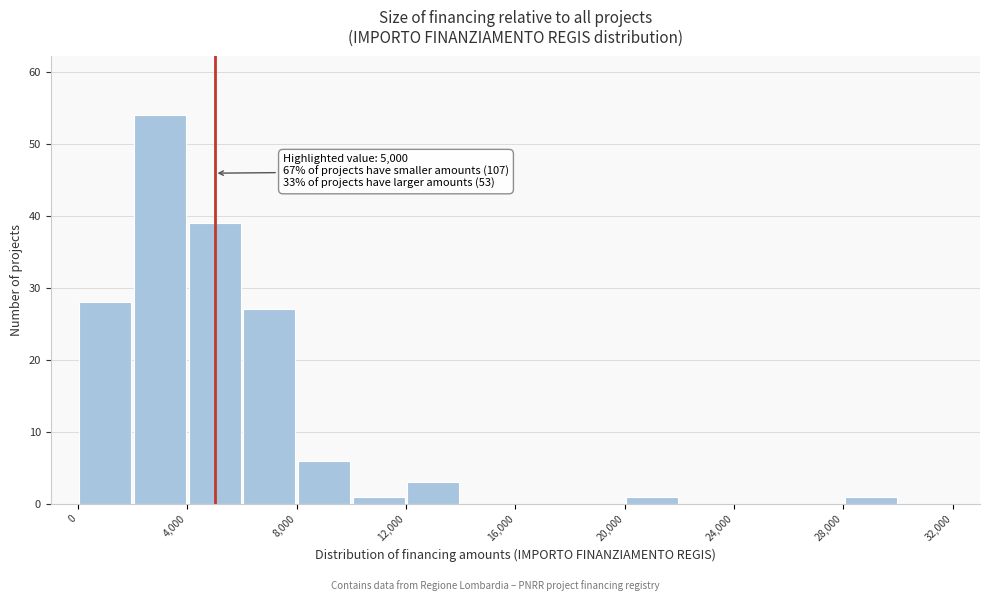

Which range on the x-axis has the tallest bar?

2000 to 4000